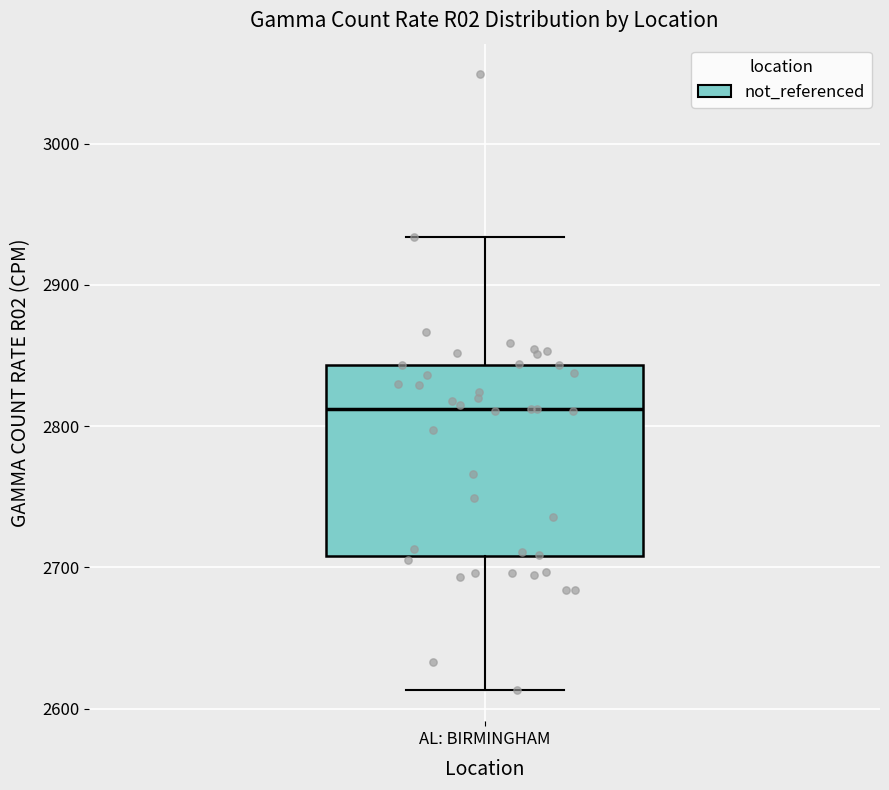

Transcribe this box plot: give where the median line is, the range the box spans, and where the two whiskers end, as read against the y-axis. The values are not printed on the chart, so give them approximately, as read against the axis.

median 2810, box 2710 to 2840, whiskers 2610 to 2930